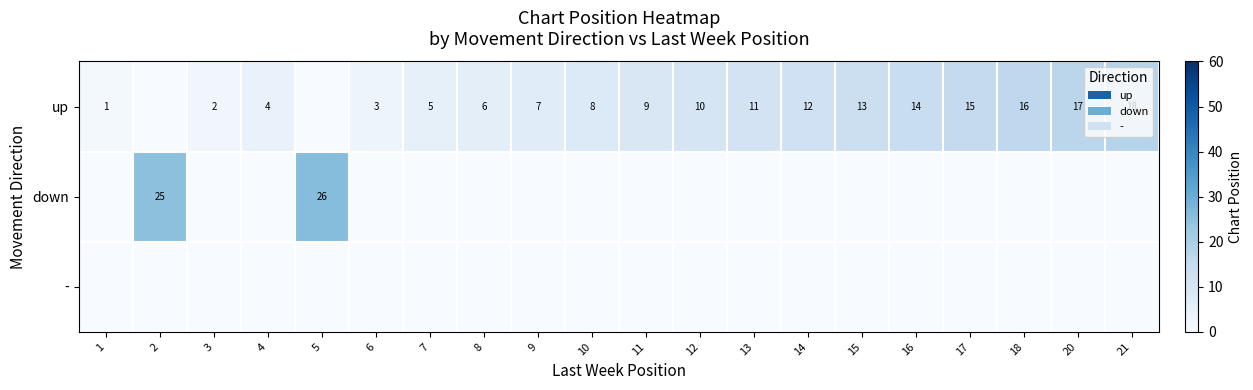

What is the spread (max minus min) of values at 9?

7